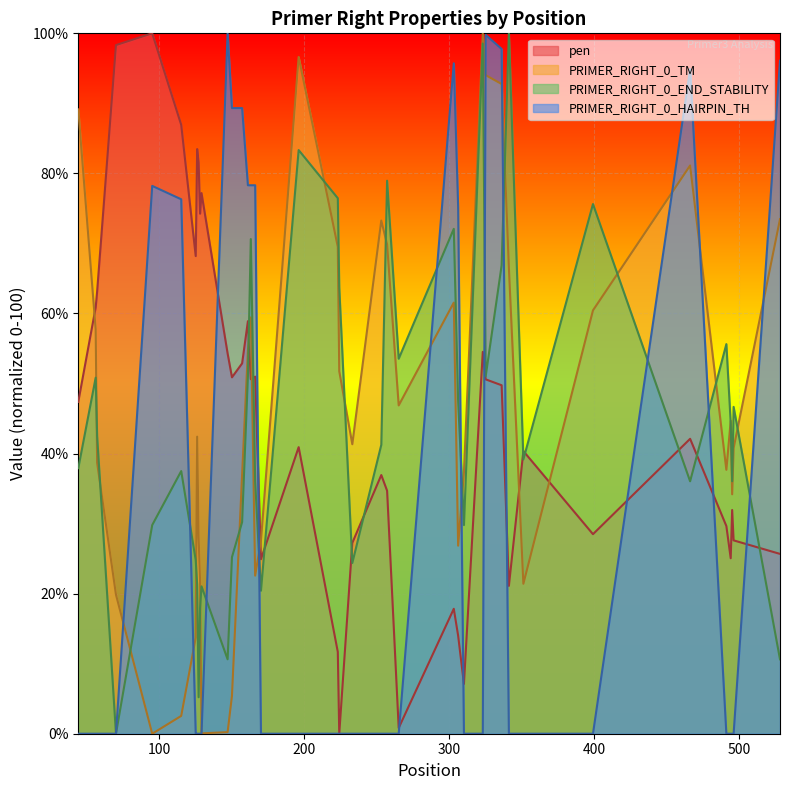

Is it true that pen equals 51.0 at 166?

True